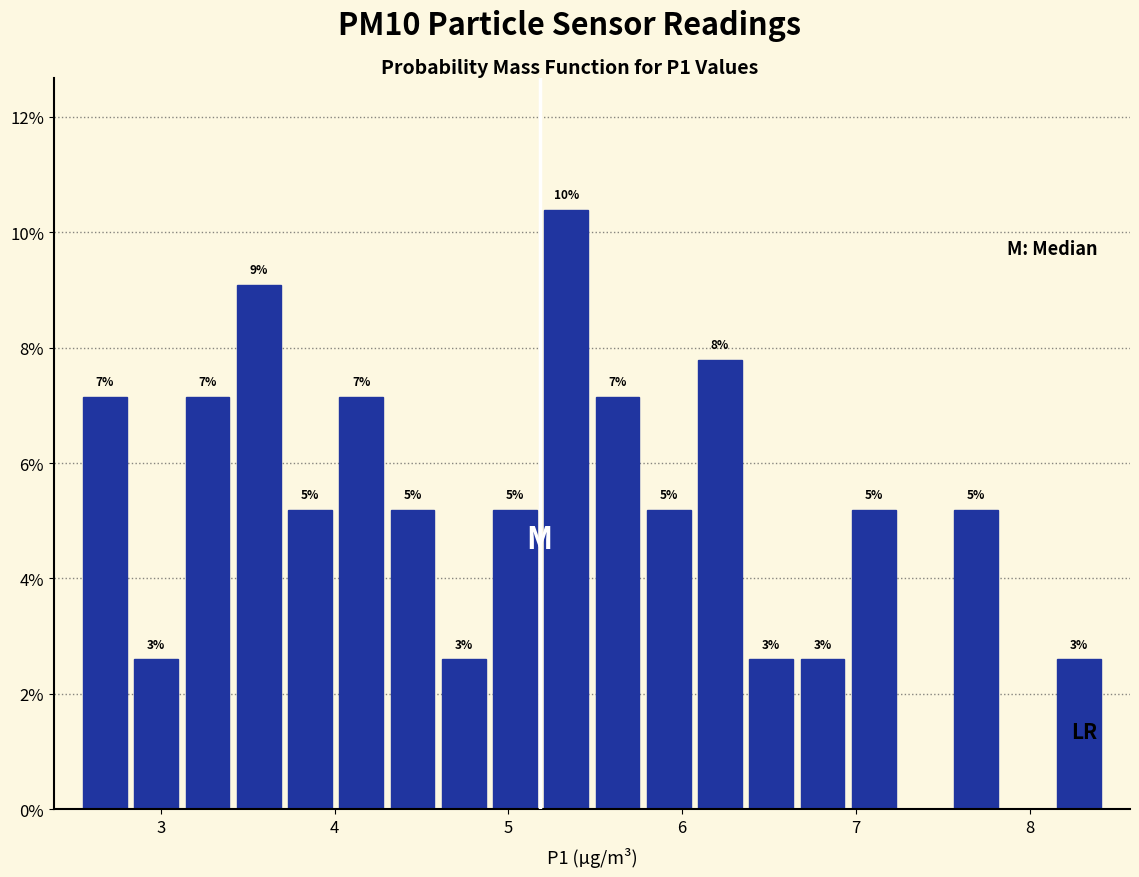

Read against the x-axis, roughly where is the centre of the tallest bar?

5.3